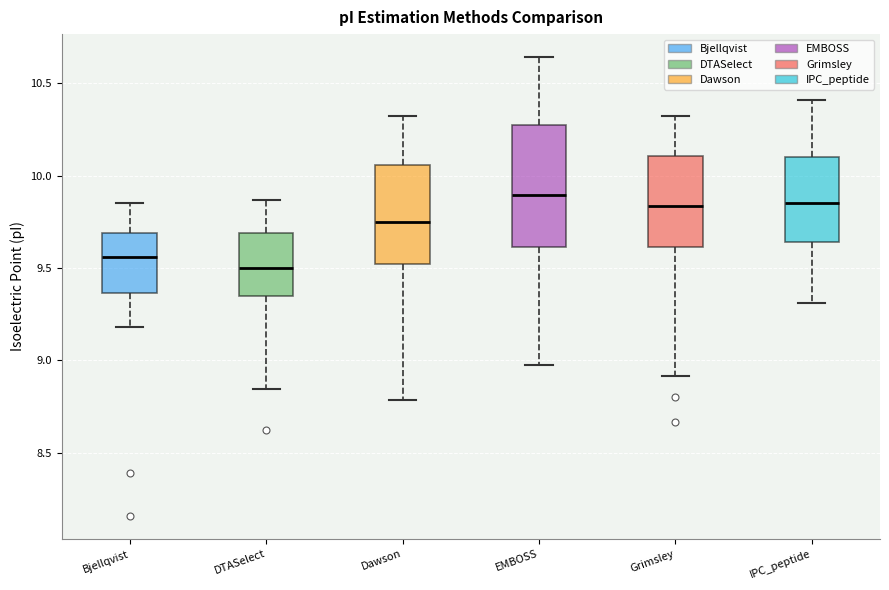

Which box has the lowest median line?

DTASelect